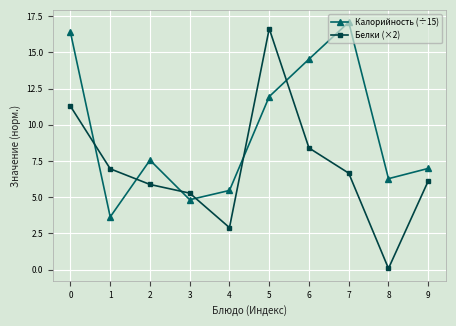

How many series are shown in this chart?

2